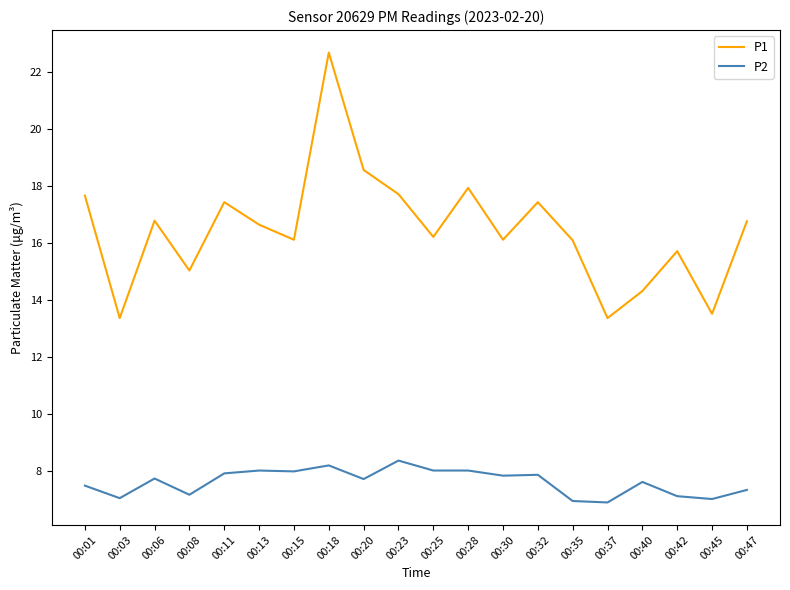

At which category does P1 reach its first local peak?

00:06